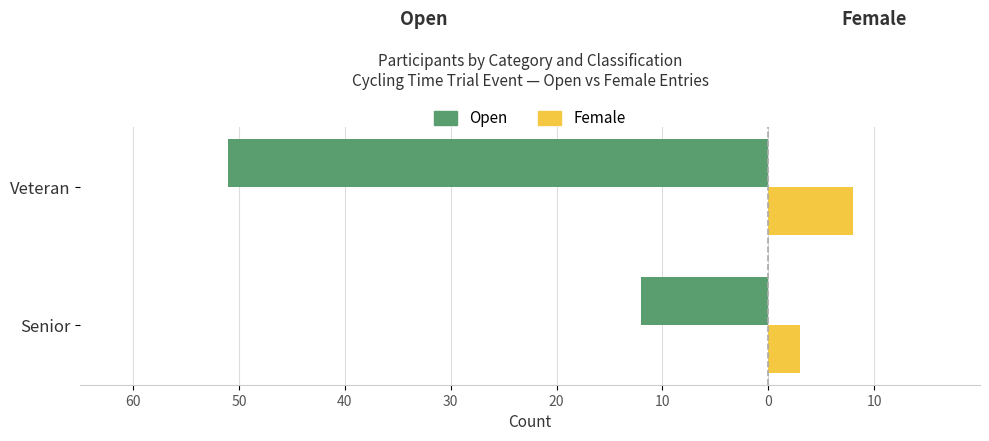

What are all the series names shown in the legend?

Open, Female